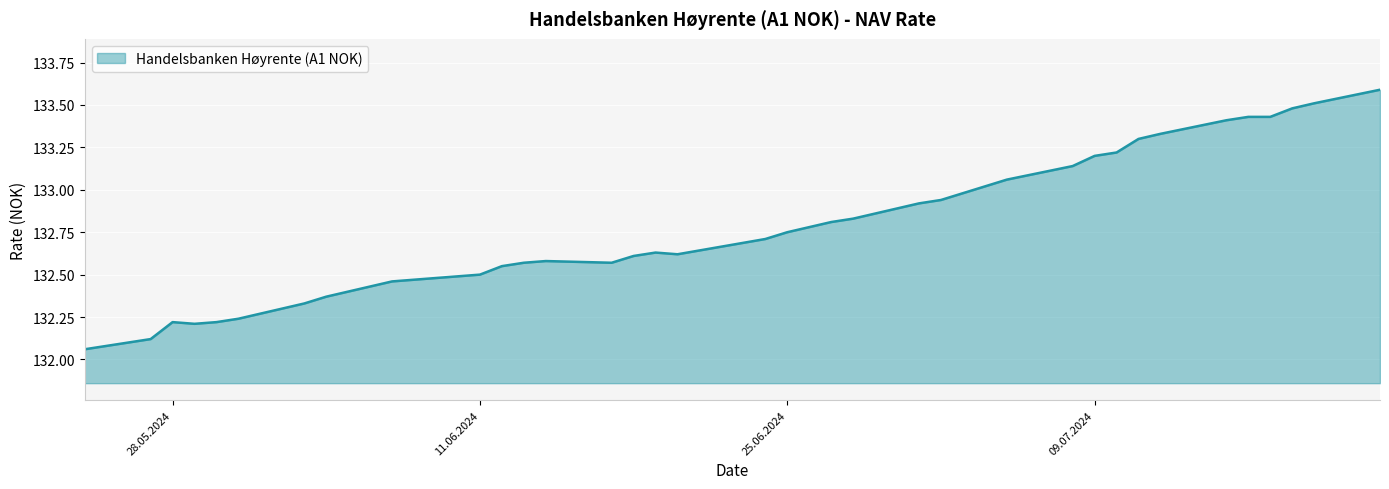

What is the greatest value displayed?

133.6